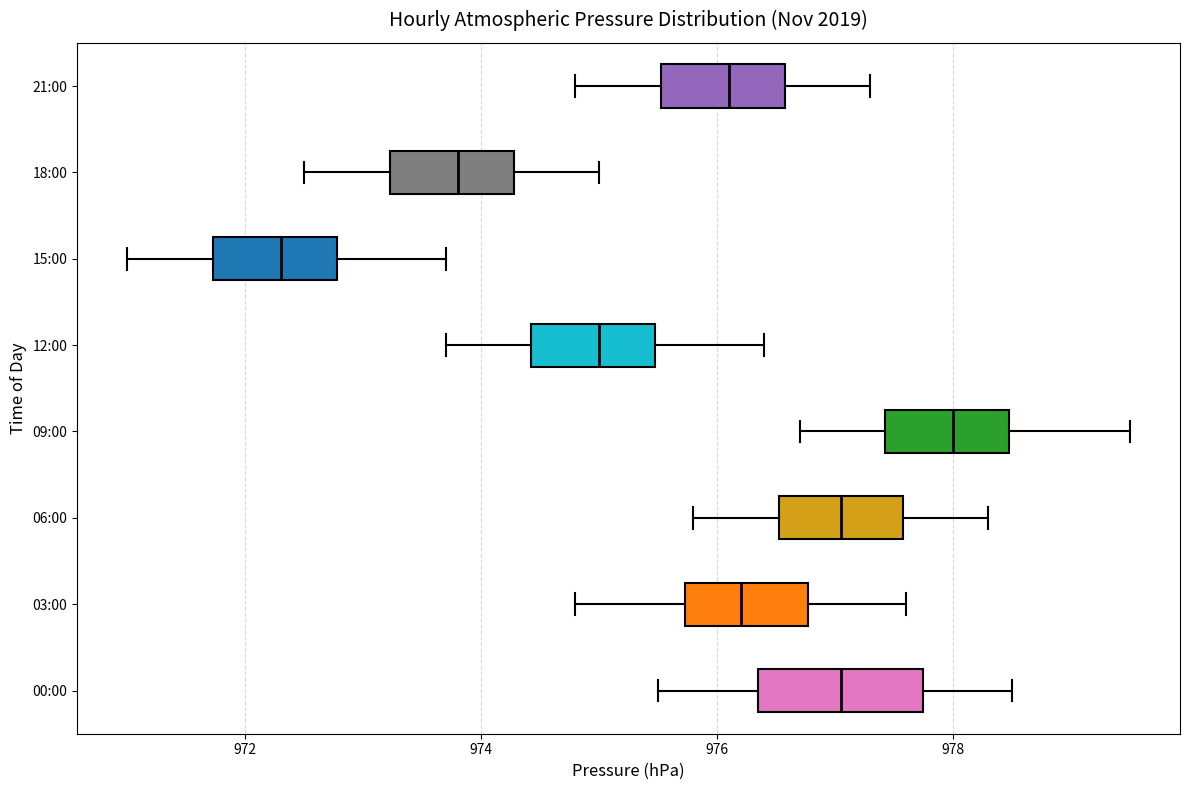

Which box has the furthest to the left median line?

15:00